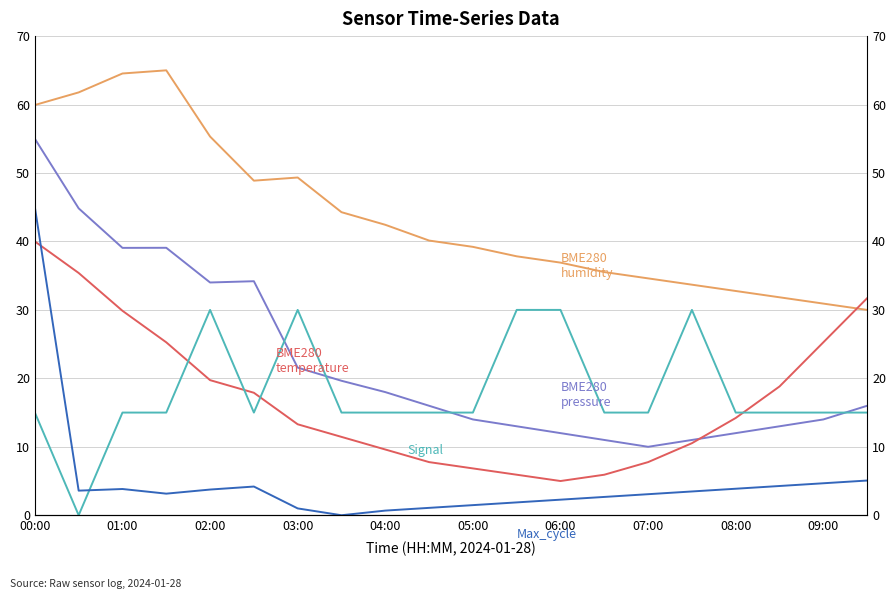

How many lines are shown in the chart?

5